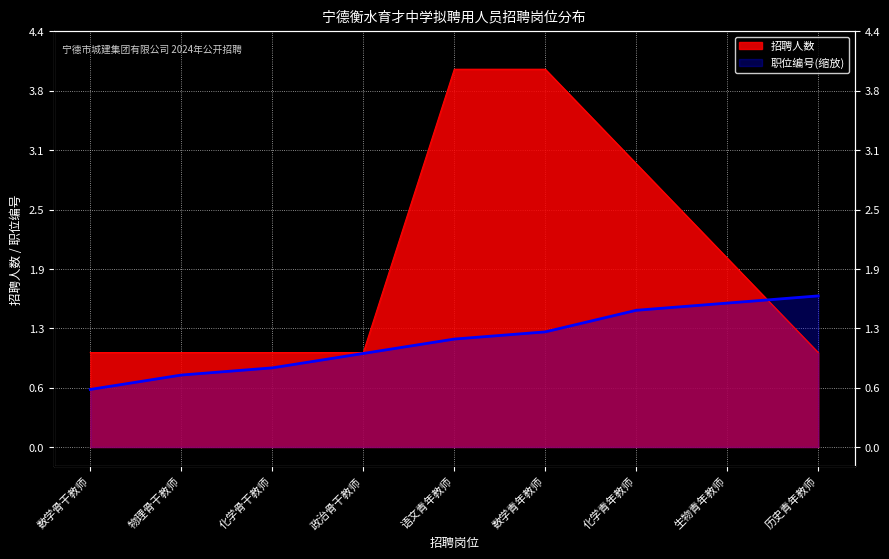

The value of 职位编号 at 数学青年教师 is 2.0. True or false?

False